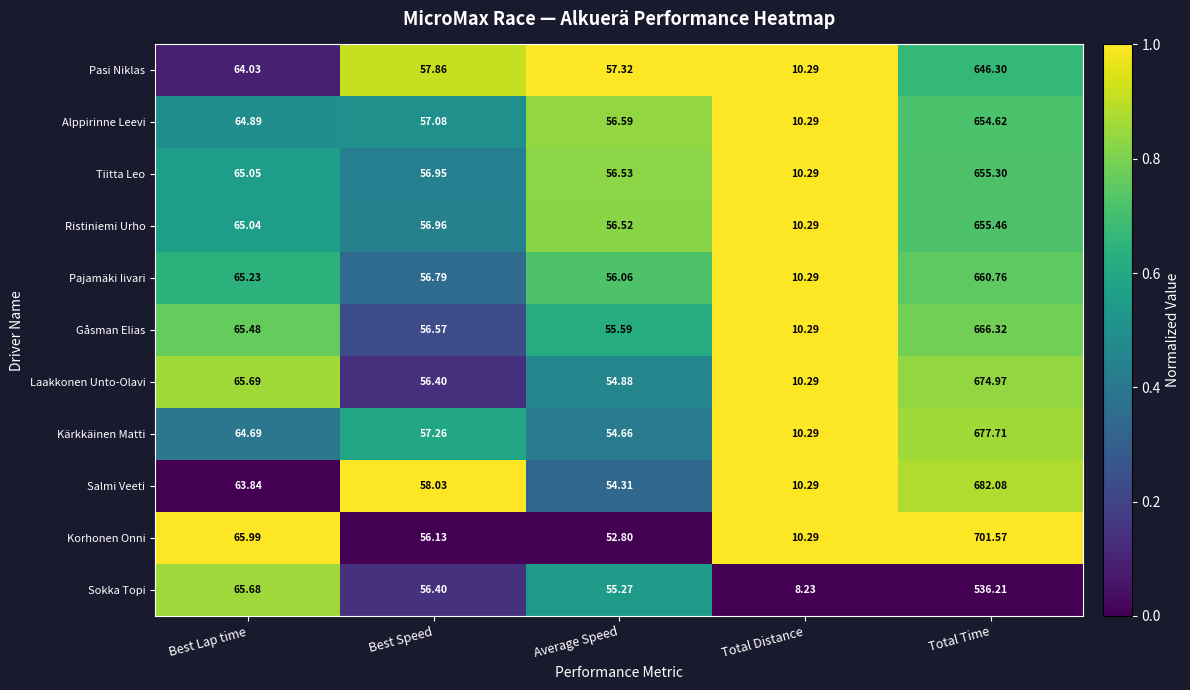

Rank the categories by Ristiniemi Urho value from lowest to highest.

Total Distance, Average Speed, Best Speed, Best Lap time, Total Time